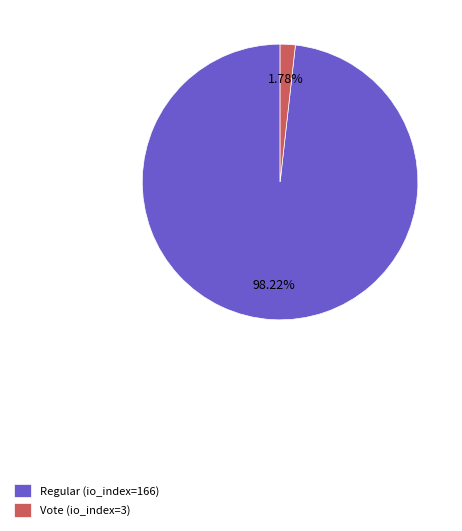

The Regular (io_index=166) slice represents 83% of the pie. True or false?

False